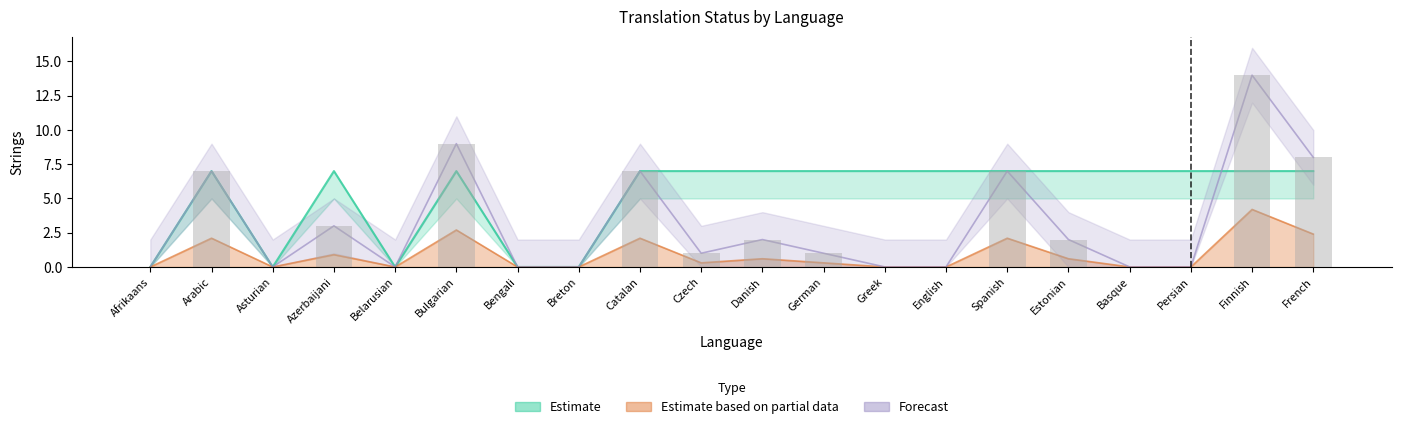

Reading left to right, extract all data points from this chart.

translated: Afrikaans=0	Arabic=7	Asturian=0	Azerbaijani=7	Belarusian=0	Bulgarian=7	Bengali=0	Breton=0	Catalan=7	Czech=7	Danish=7	German=7	Greek=7	English=7	Spanish=7	Estonian=7	Basque=7	Persian=7	Finnish=7	French=7
fuzzy: Afrikaans=0	Arabic=0	Asturian=0	Azerbaijani=0	Belarusian=0	Bulgarian=0	Bengali=0	Breton=0	Catalan=0	Czech=0	Danish=0	German=0	Greek=0	English=0	Spanish=0	Estonian=0	Basque=0	Persian=0	Finnish=0	French=0
recent_changes: Afrikaans=0	Arabic=7	Asturian=0	Azerbaijani=3	Belarusian=0	Bulgarian=9	Bengali=0	Breton=0	Catalan=7	Czech=1	Danish=2	German=1	Greek=0	English=0	Spanish=7	Estonian=2	Basque=0	Persian=0	Finnish=14	French=8
translated_upper: Afrikaans=0	Arabic=7	Asturian=0	Azerbaijani=7	Belarusian=0	Bulgarian=7	Bengali=0	Breton=0	Catalan=7	Czech=7	Danish=7	German=7	Greek=7	English=7	Spanish=7	Estonian=7	Basque=7	Persian=7	Finnish=7	French=7
translated_lower: Afrikaans=0	Arabic=5	Asturian=0	Azerbaijani=5	Belarusian=0	Bulgarian=5	Bengali=0	Breton=0	Catalan=5	Czech=5	Danish=5	German=5	Greek=5	English=5	Spanish=5	Estonian=5	Basque=5	Persian=5	Finnish=5	French=5